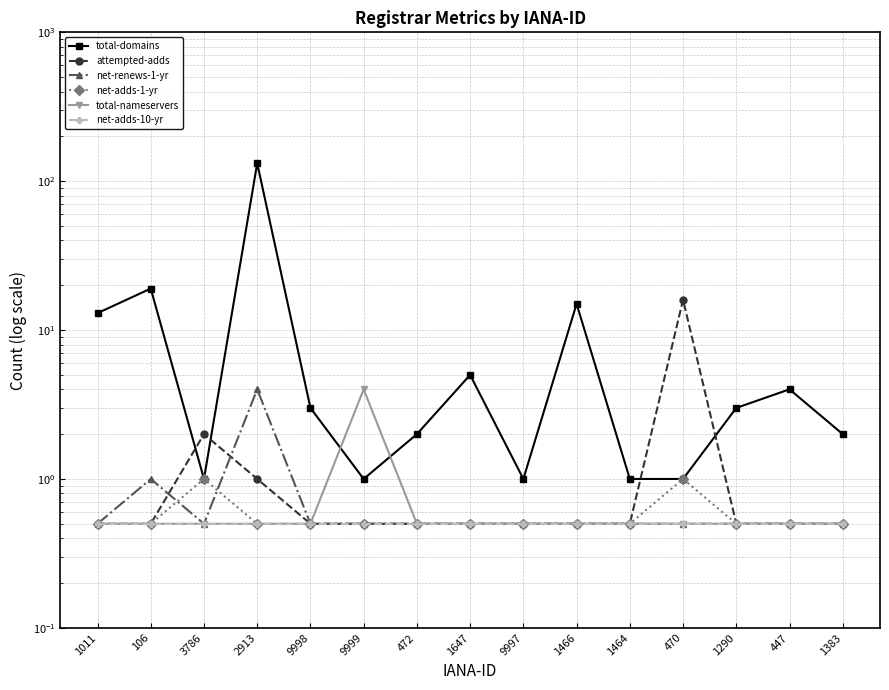

Which category has the lowest value across all series?

1011